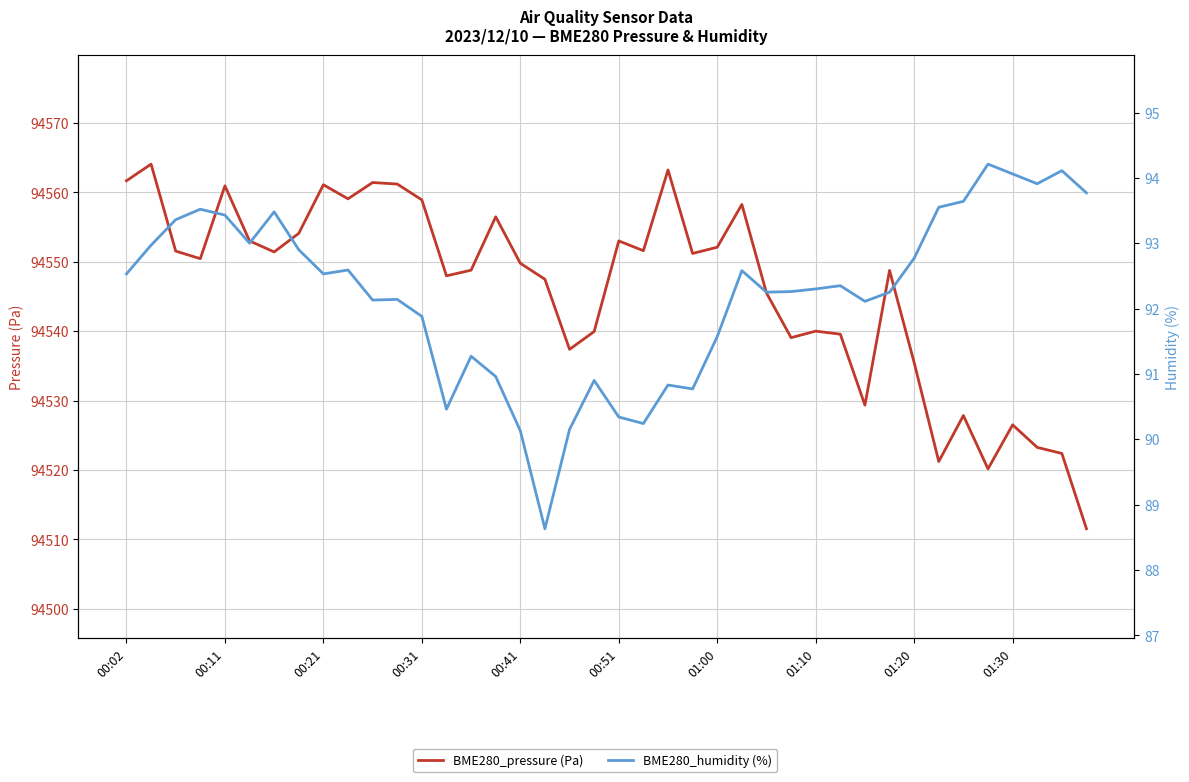

True or false: BME280_pressure (Pa) and BME280_humidity (%) cross at least once.

False